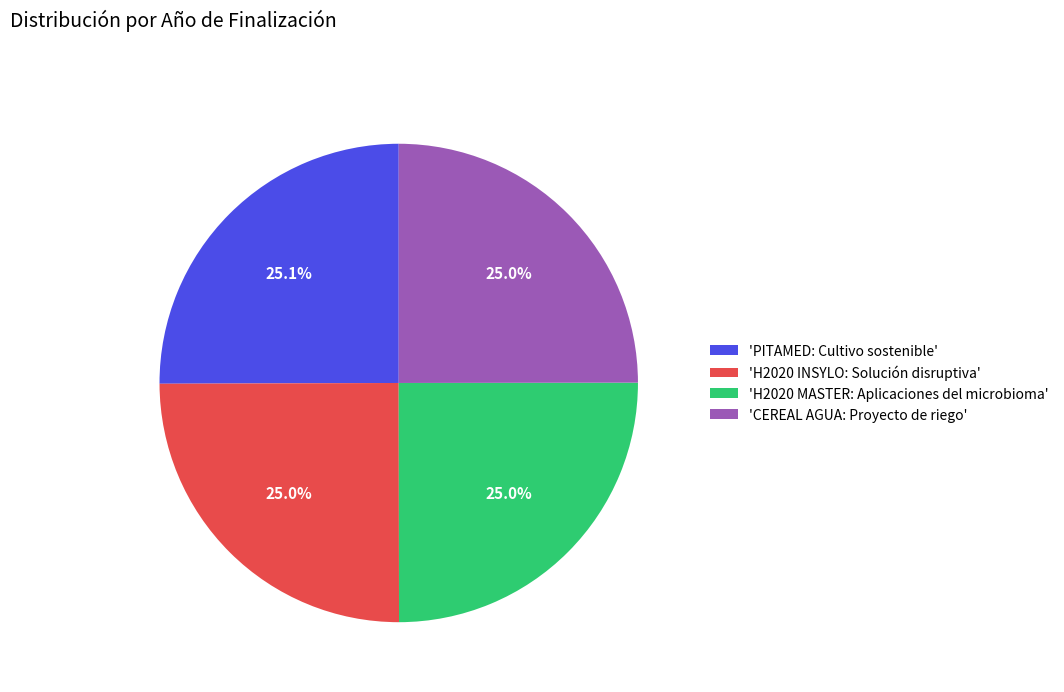

To the nearest percent, what is the average slice percentage?

25%